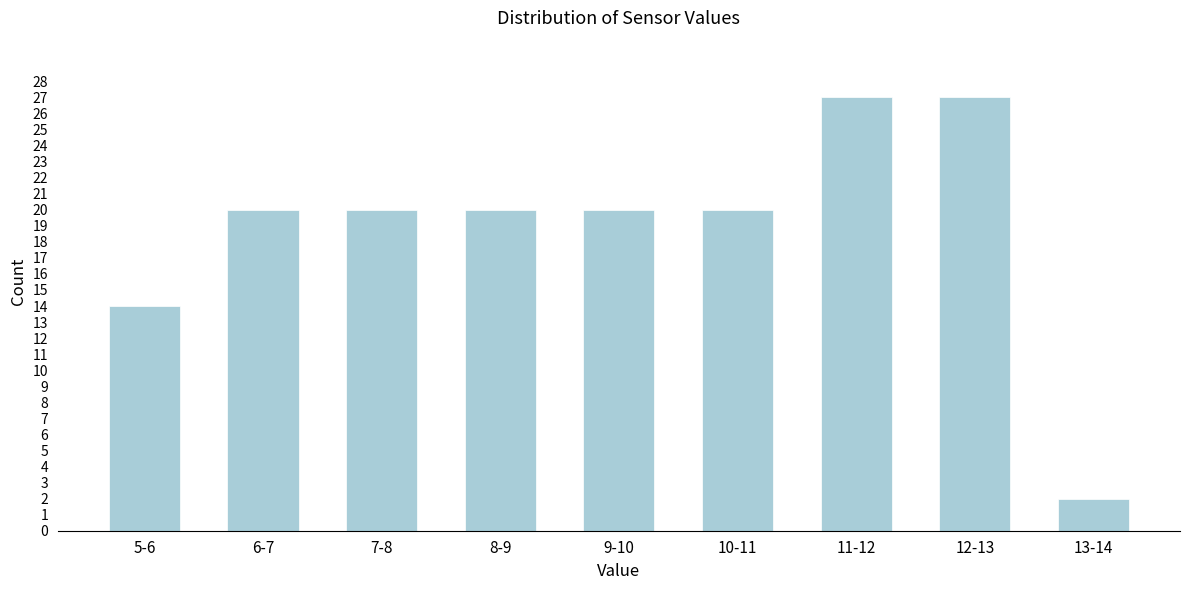

Reading right to left, list all the values displayed in this chart.

13-14=2	12-13=27	11-12=27	10-11=20	9-10=20	8-9=20	7-8=20	6-7=20	5-6=14